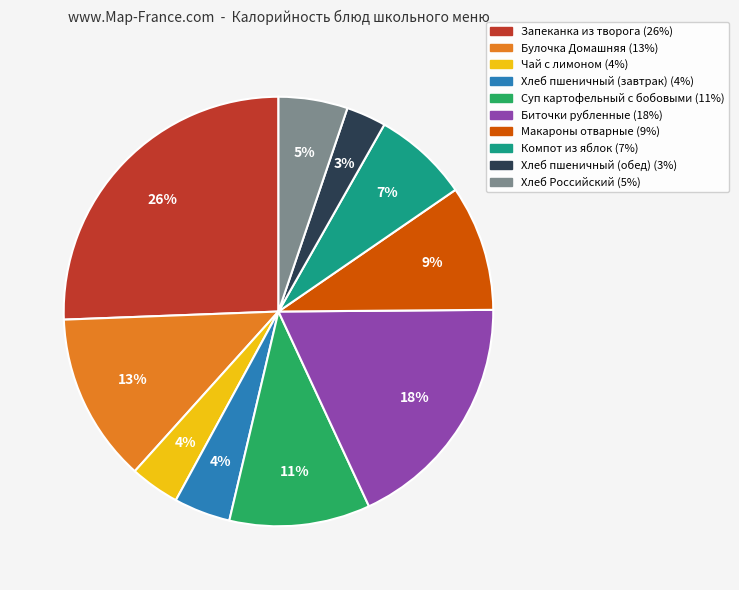

To the nearest percent, what is the average slice percentage?

10%